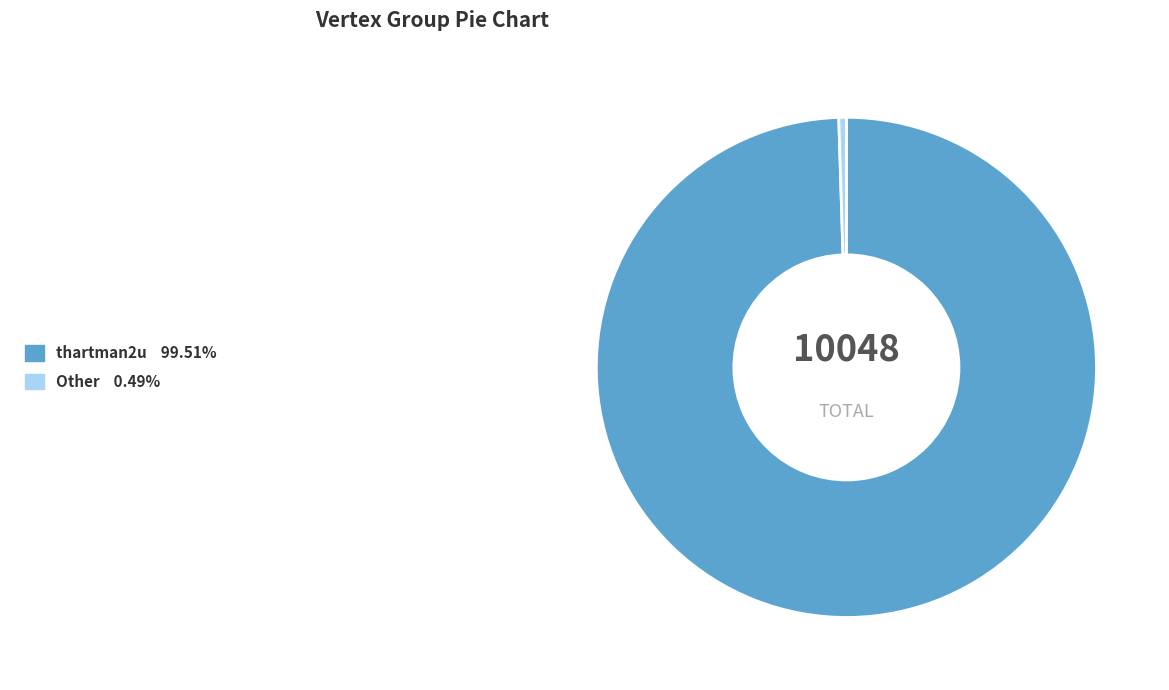

Is there any slice that represents more than half of the pie?

Yes